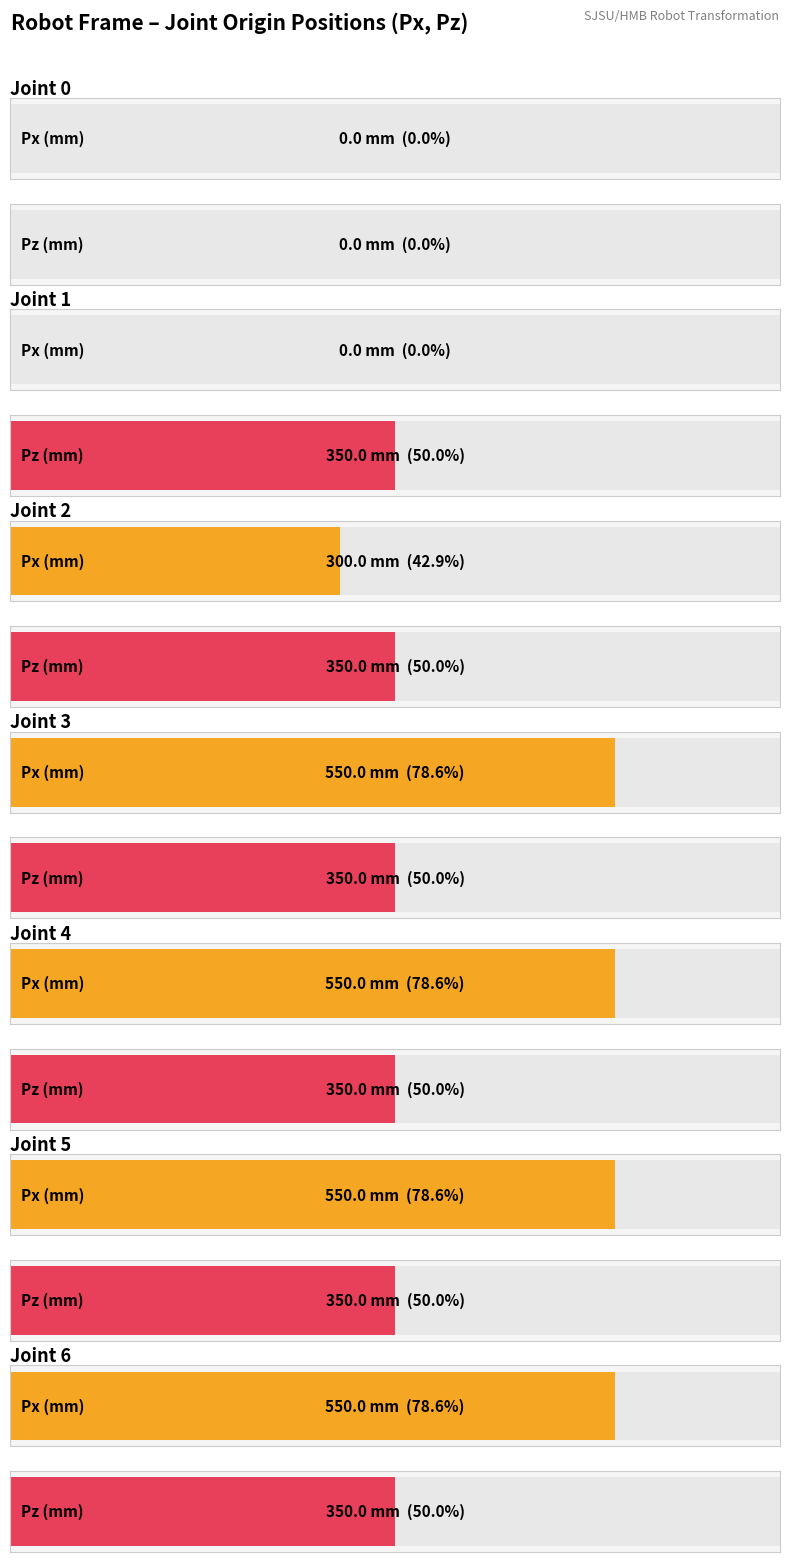

True or false: Pz has a value of 350 at Joint 3.

True